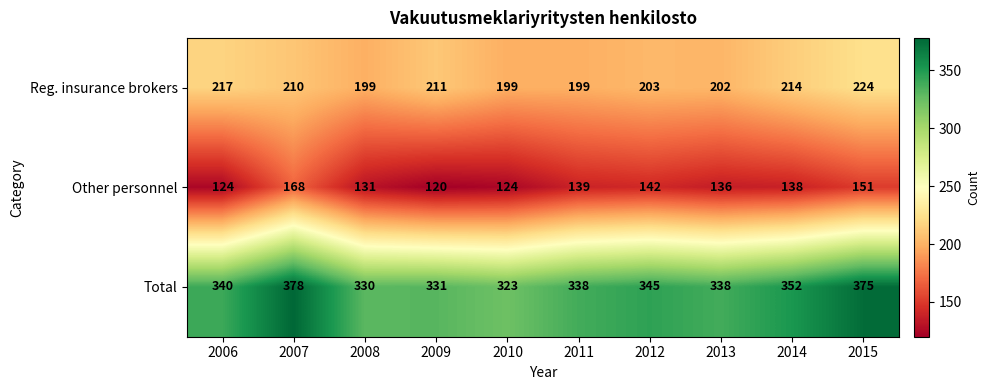

At which category does the chart reach its peak across all series?

2007